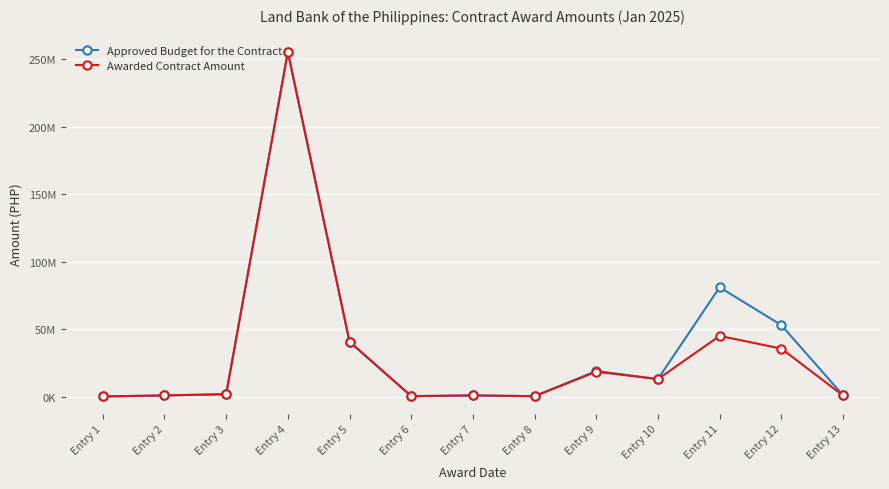

What is the average value of the Awarded Contract Amount series?

31798476.2